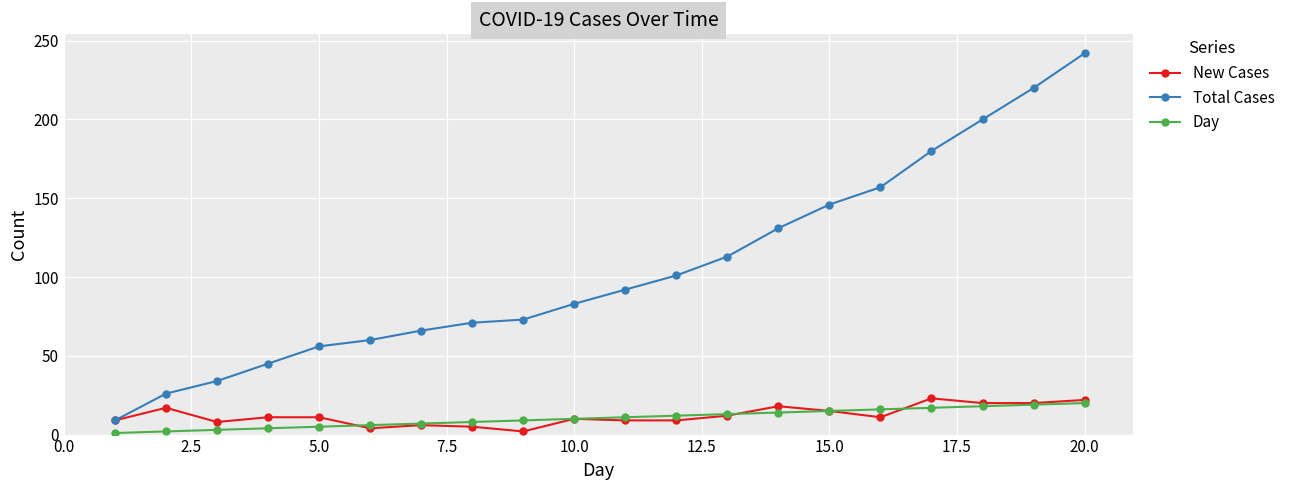

What is the maximum value for New Cases?

23